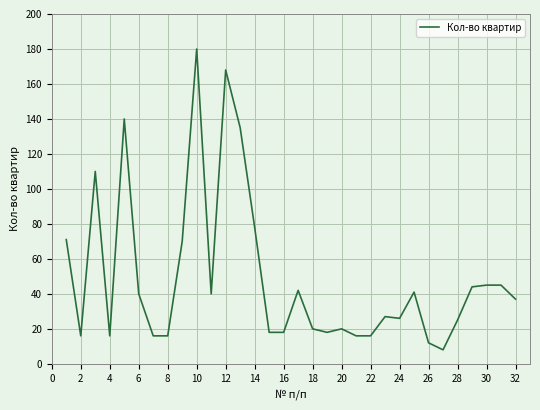

What is the difference between the maximum and minimum values?

172